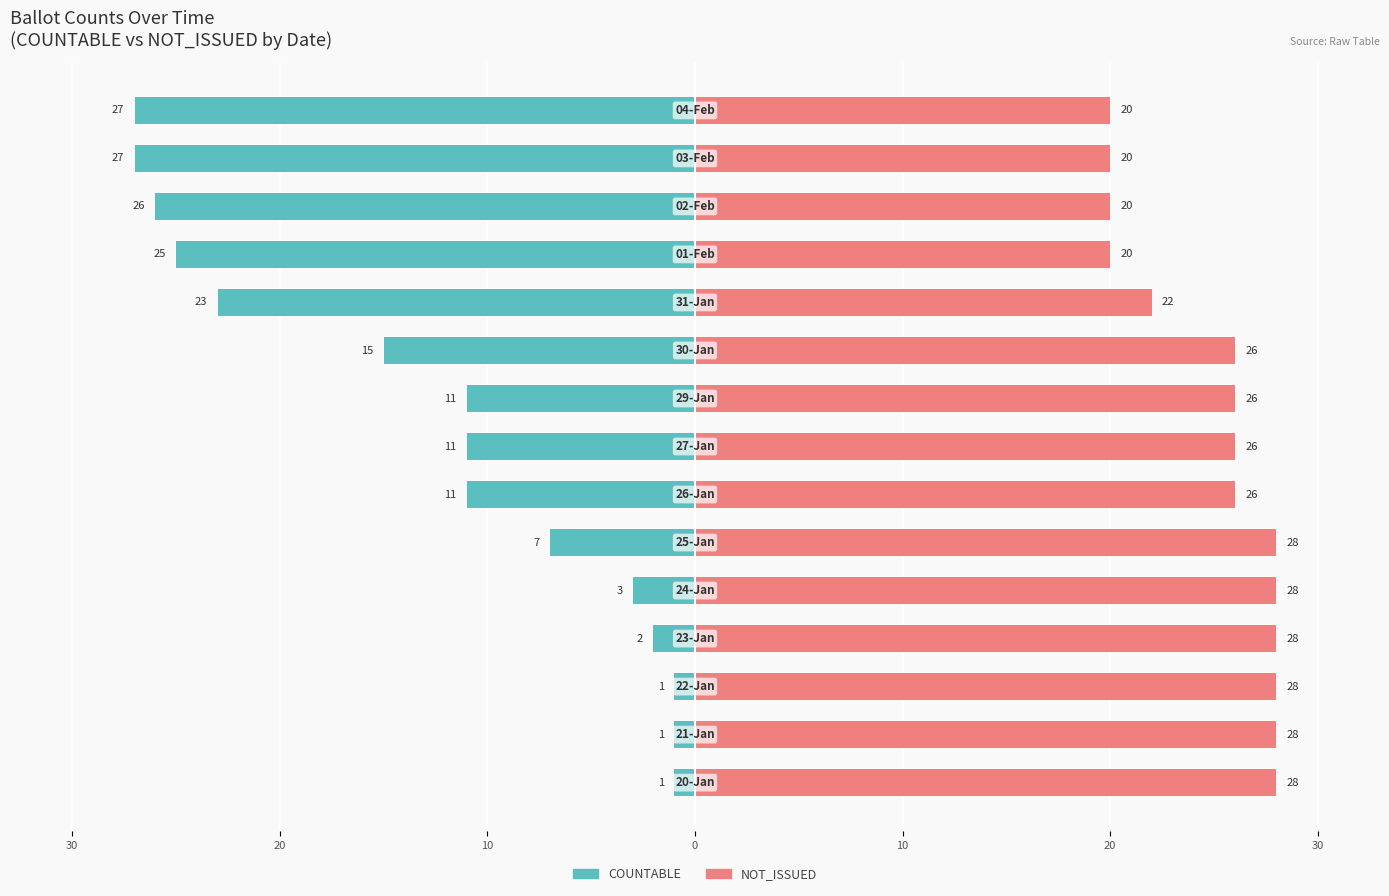

What is the sum of the COUNTABLE values at 20 and 7?

-18